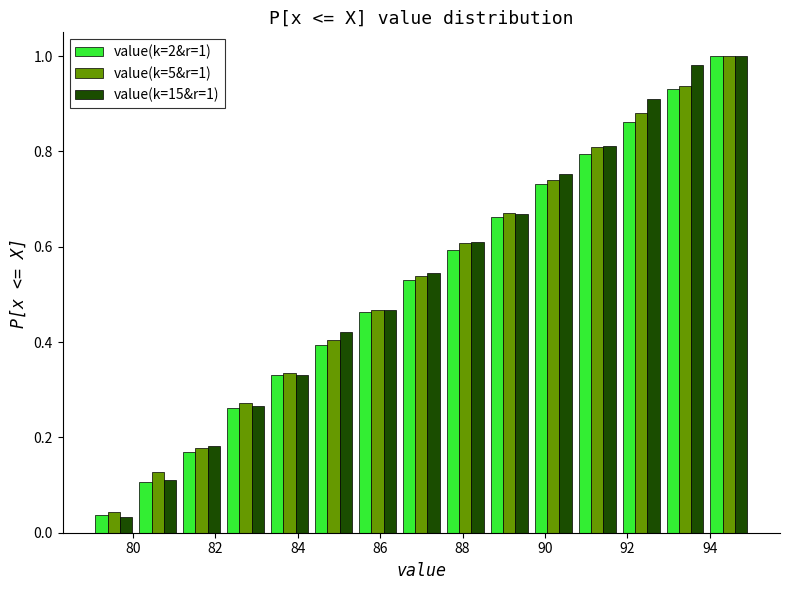

In the value(k=5&r=1) series, which range on the x-axis has the tallest bar?

94.0 to 95.0